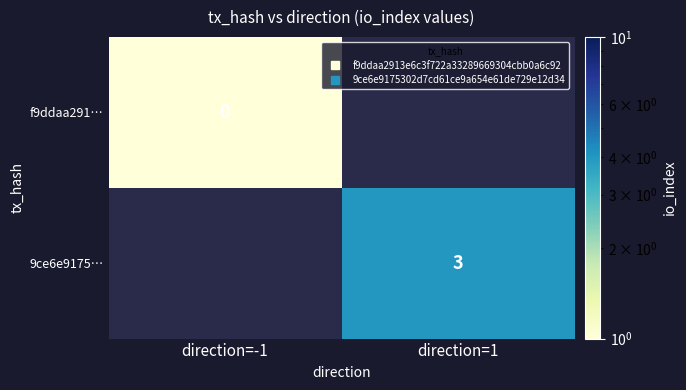

Is it true that 9ce6e9175… equals 4.0 at direction=1?

True